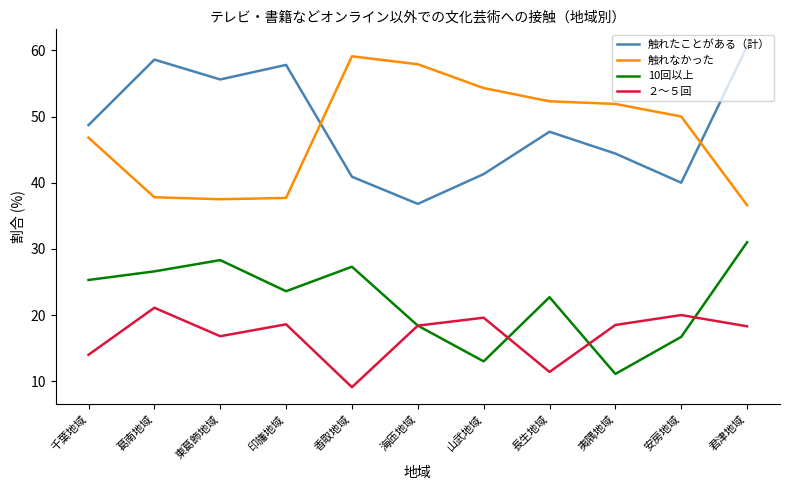

The ２～５回 series shows 3.3 at 長生地域. True or false?

False